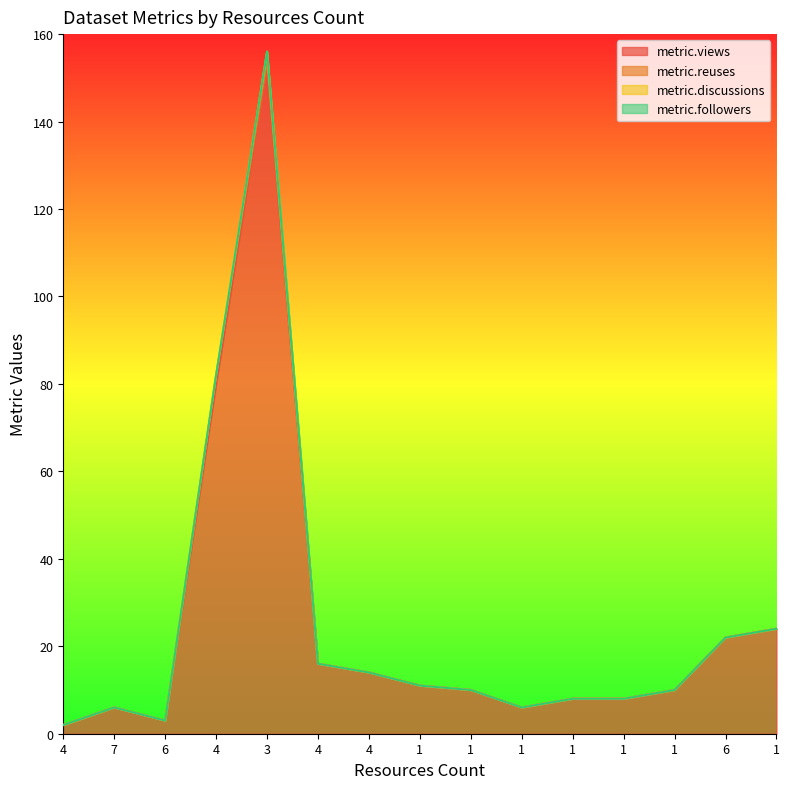

What is the total value across all series at 1?

11